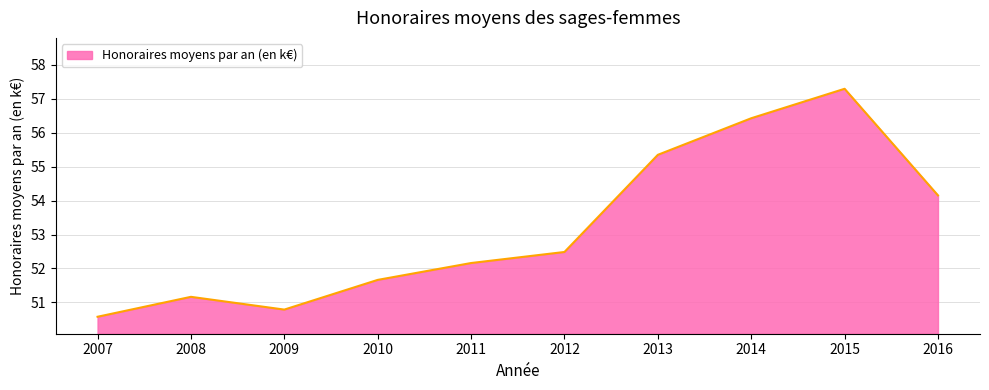

Does the chart display data point markers on the line(s)?

No